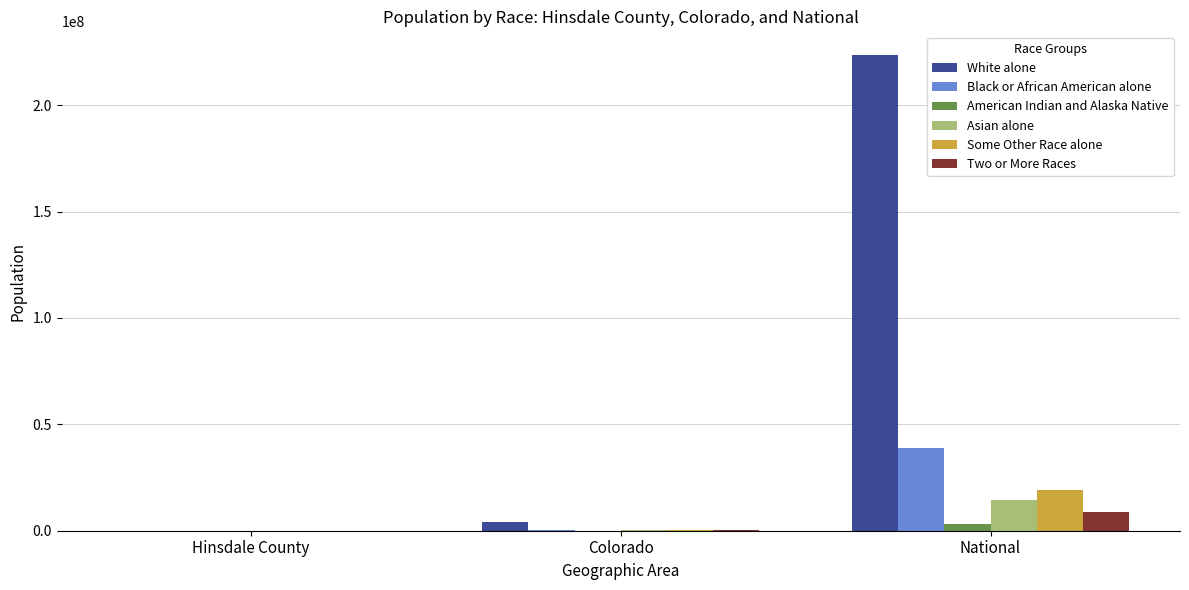

What is the sum of all Asian alone values?

14813283